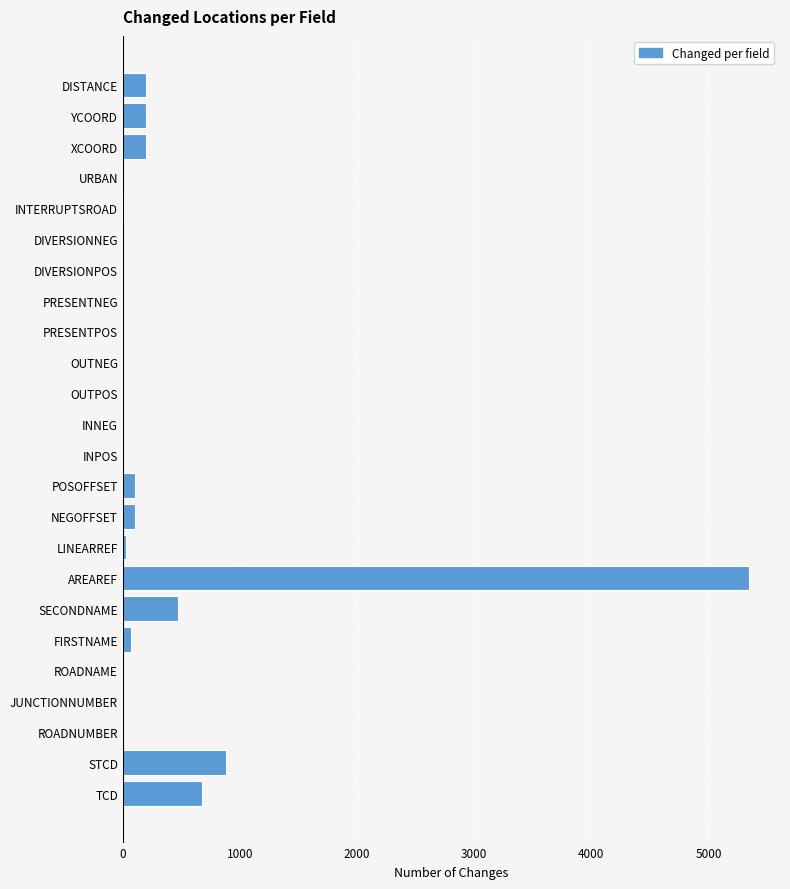

What is the sum of all values?

8278